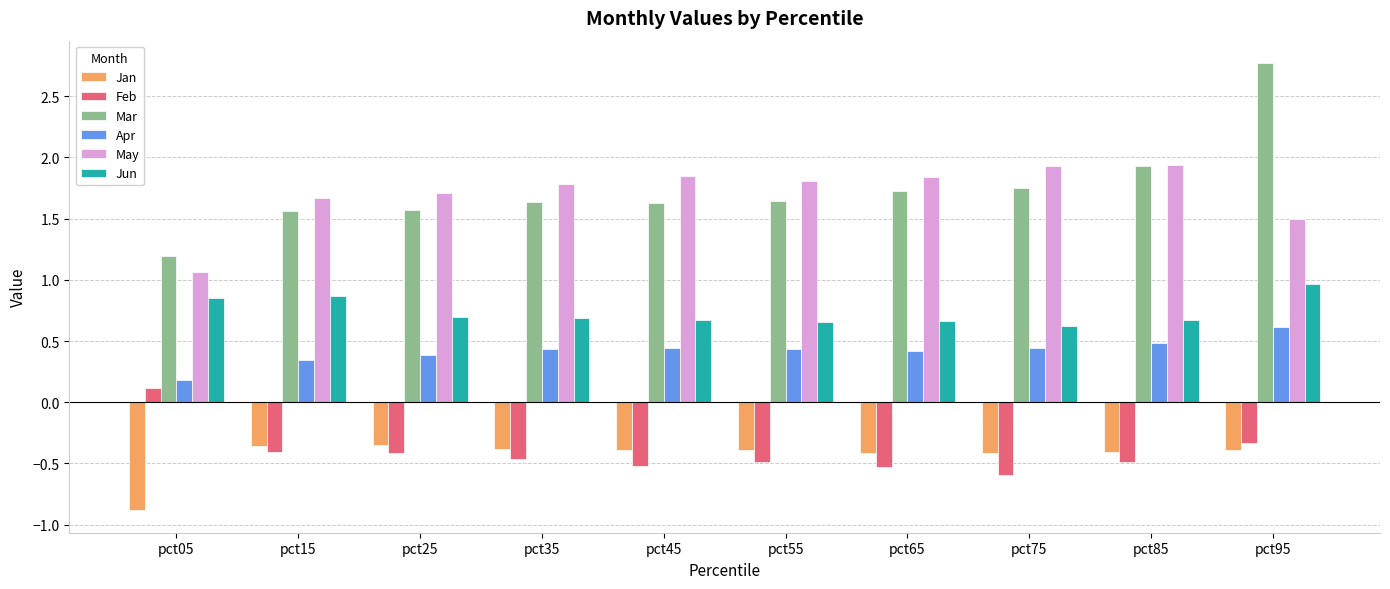

How many groups of bars are there?

10